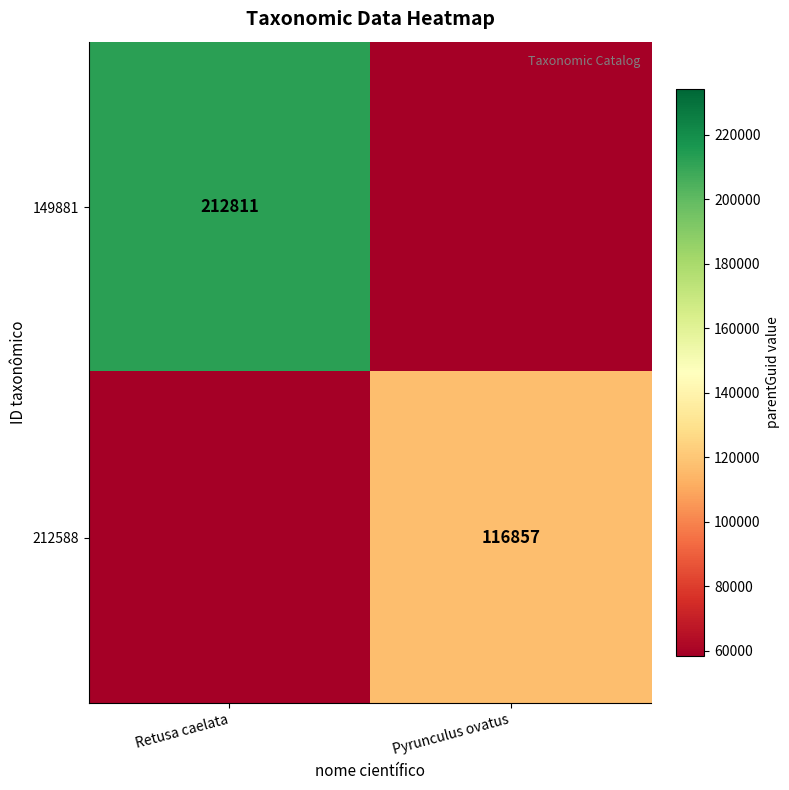

The 212588 series shows 51626 at Pyrunculus ovatus. True or false?

False